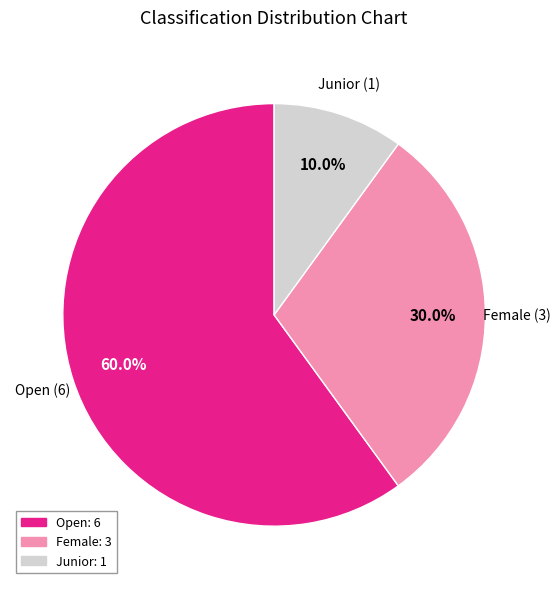

To the nearest percent, what is the difference between the Open and Junior slice percentages?

50%